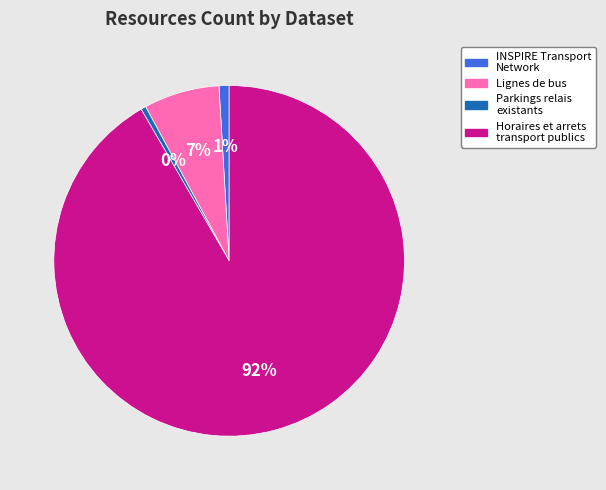

Approximately how many times larger is the value at INSPIRE Transport Network compared to Parkings relais existants?

2.0